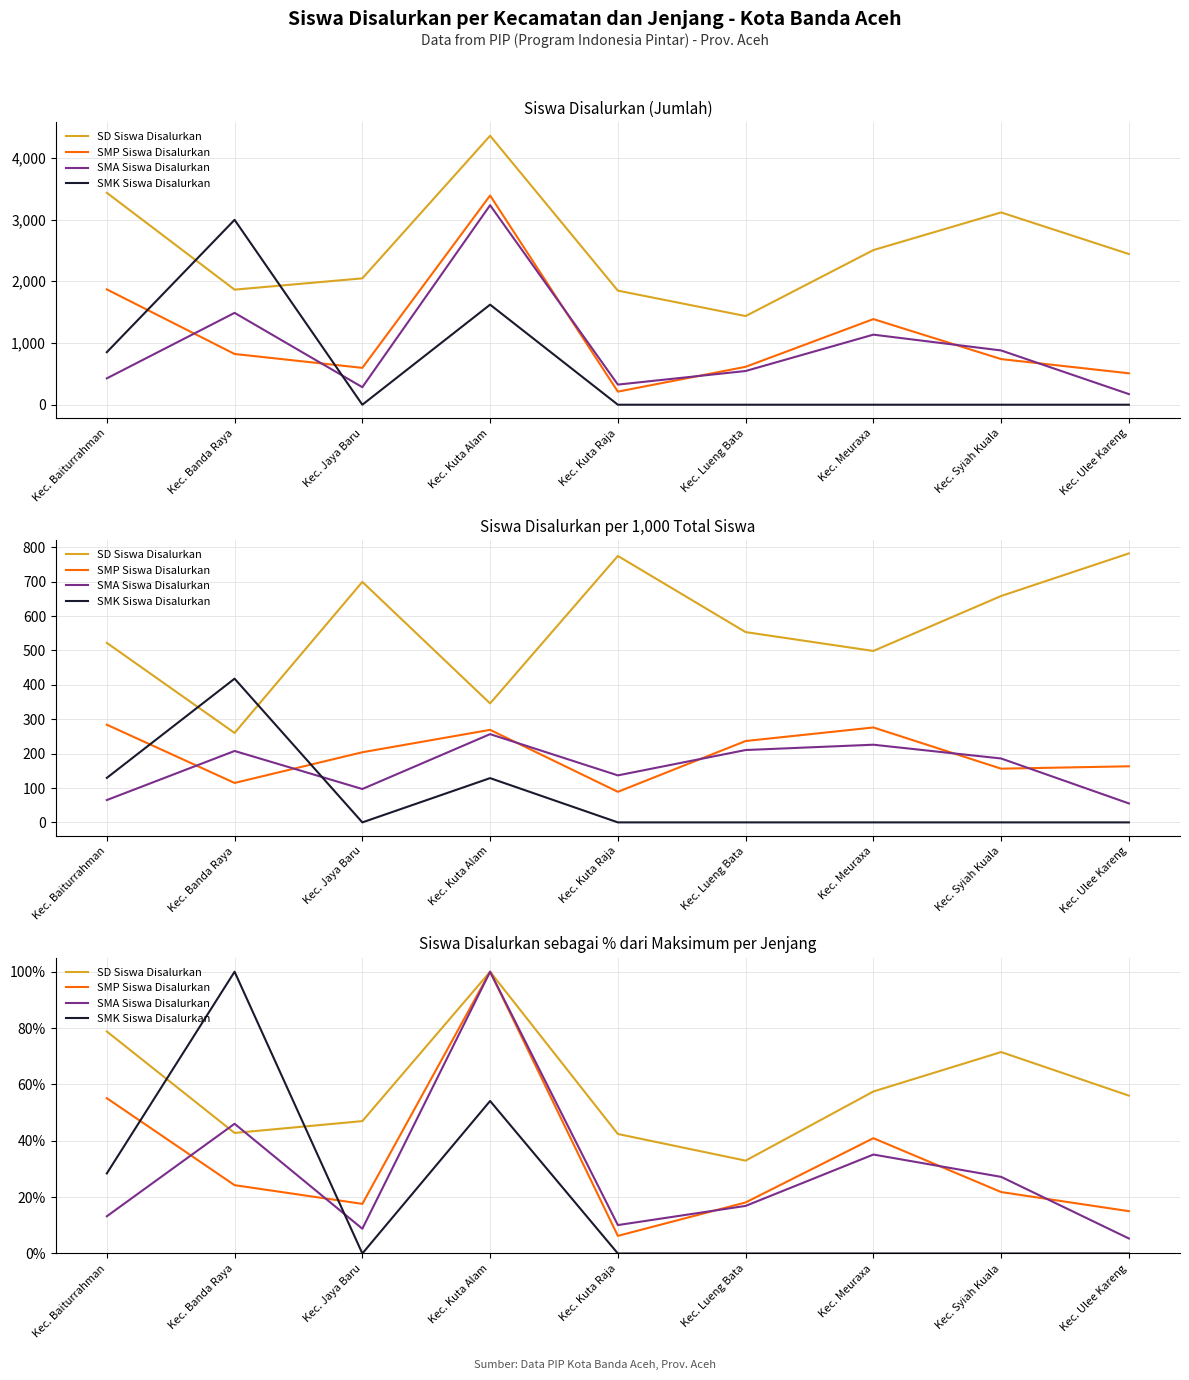

Which has a higher value, Kec. Syiah Kuala or Kec. Kuta Alam?

Kec. Kuta Alam